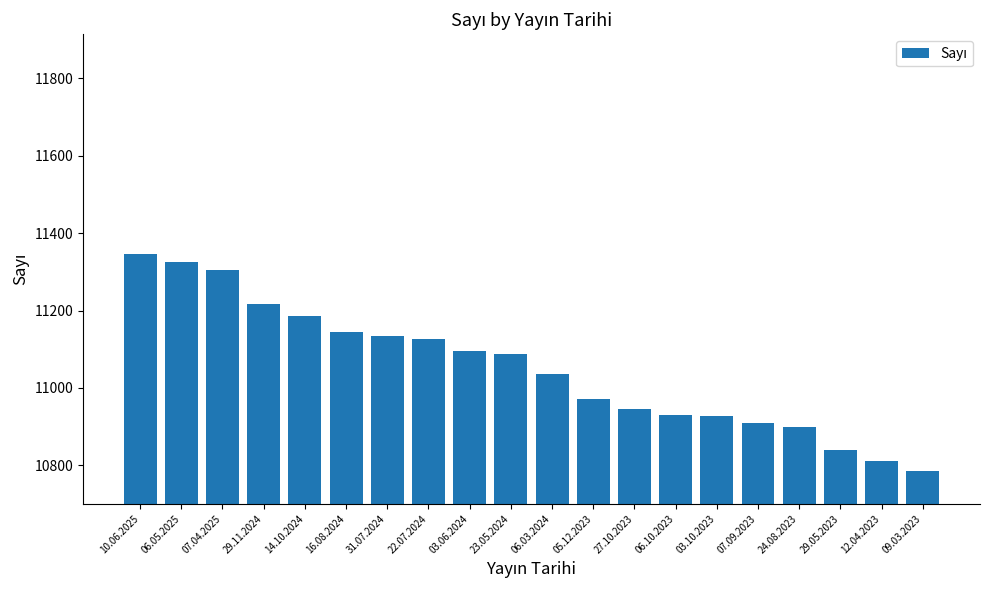

What is the ratio of the value at 24.08.2023 to the value at 03.10.2023?

1.0